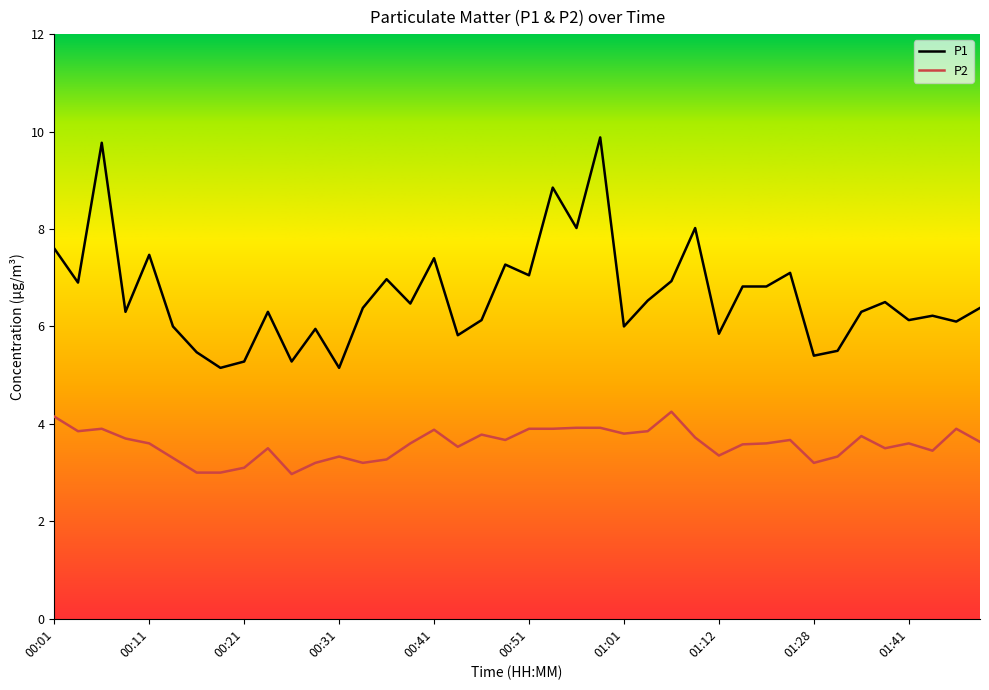

What is the sum of all P1 values?

265.5